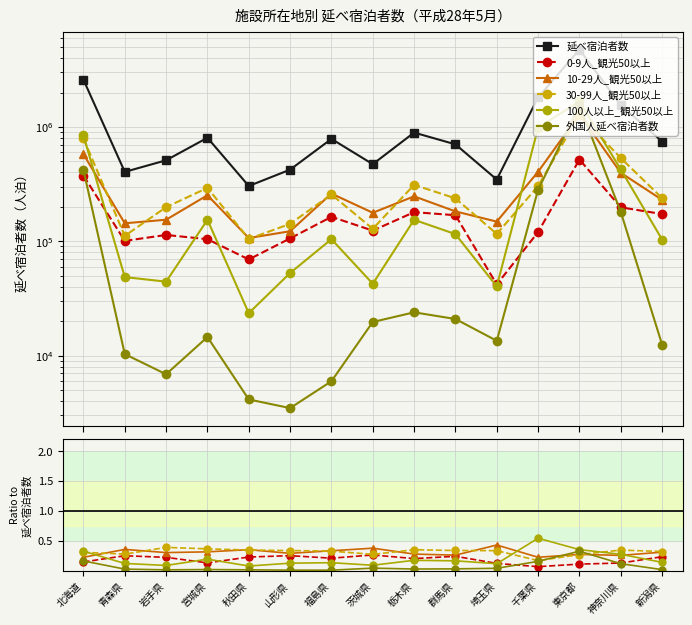

Rank the series at 青森県 from lowest to highest value.

外国人延べ宿泊者数, 100人以上_観光50以上, 0-9人_観光50以上, 30-99人_観光50以上, 10-29人_観光50以上, 延べ宿泊者数